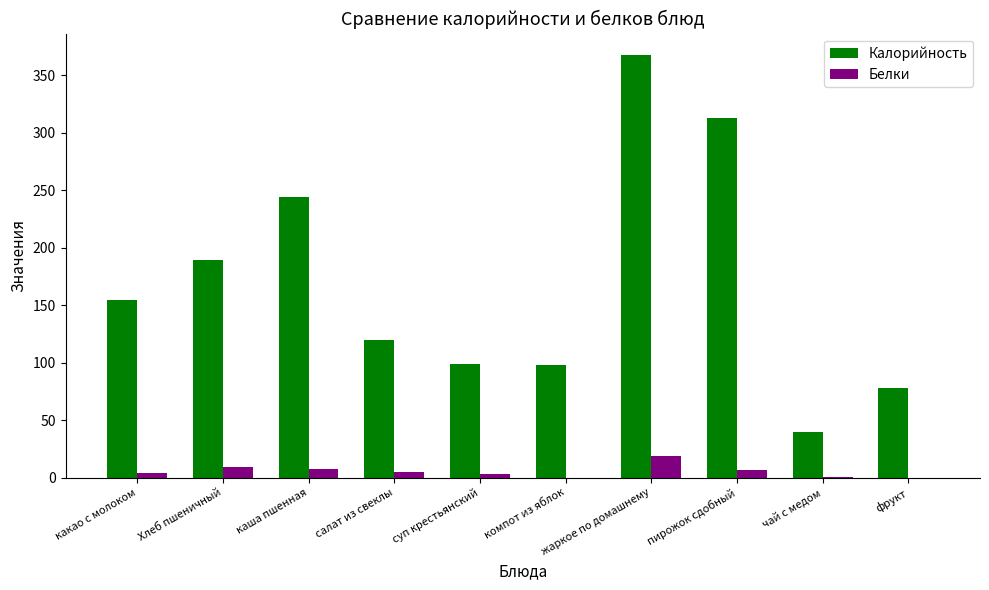

At which label is Калорийность closest to 204?

Хлеб пшеничный